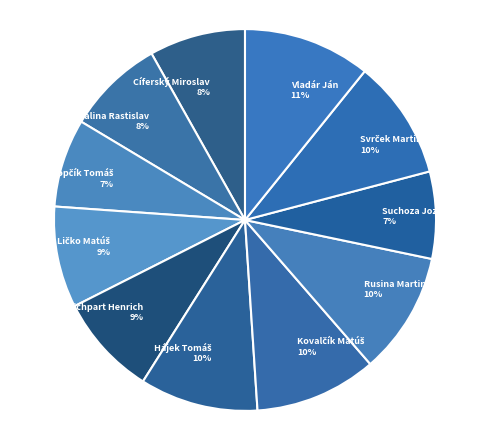

Is there a majority slice in this chart?

No